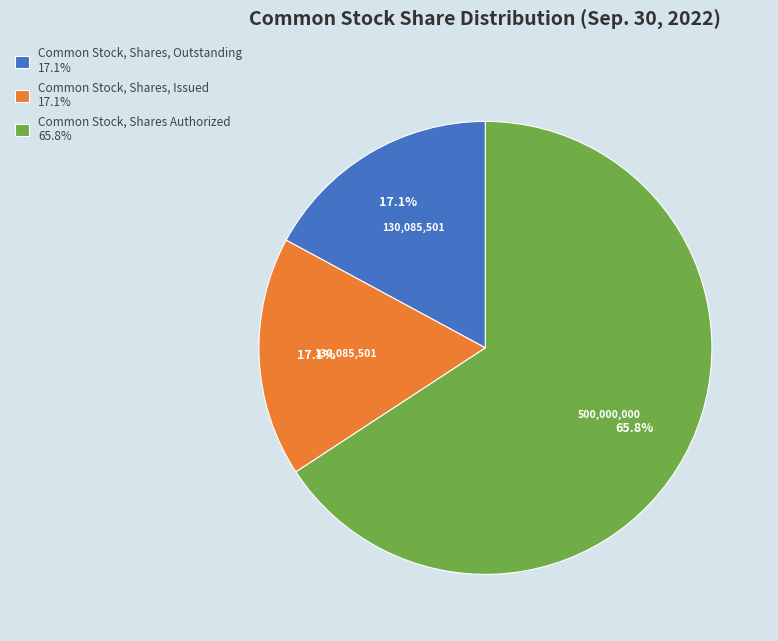

Combined, what portion of the pie is Common Stock, Shares, Issued and Common Stock, Shares, Outstanding?

34.2%